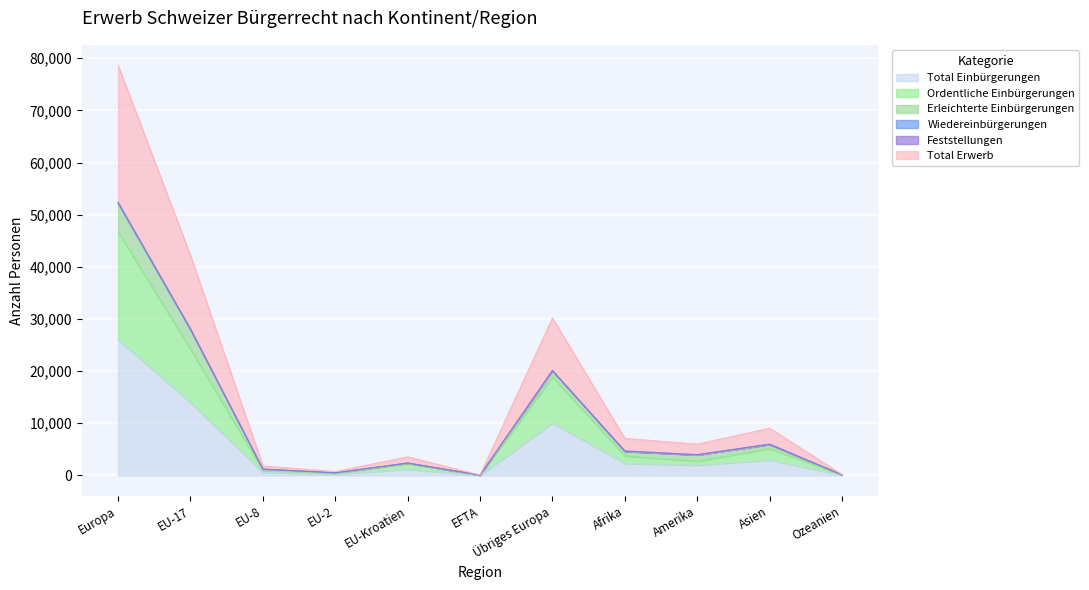

True or false: Total Einbürgerungen has a value of 2966 at Asien.

True